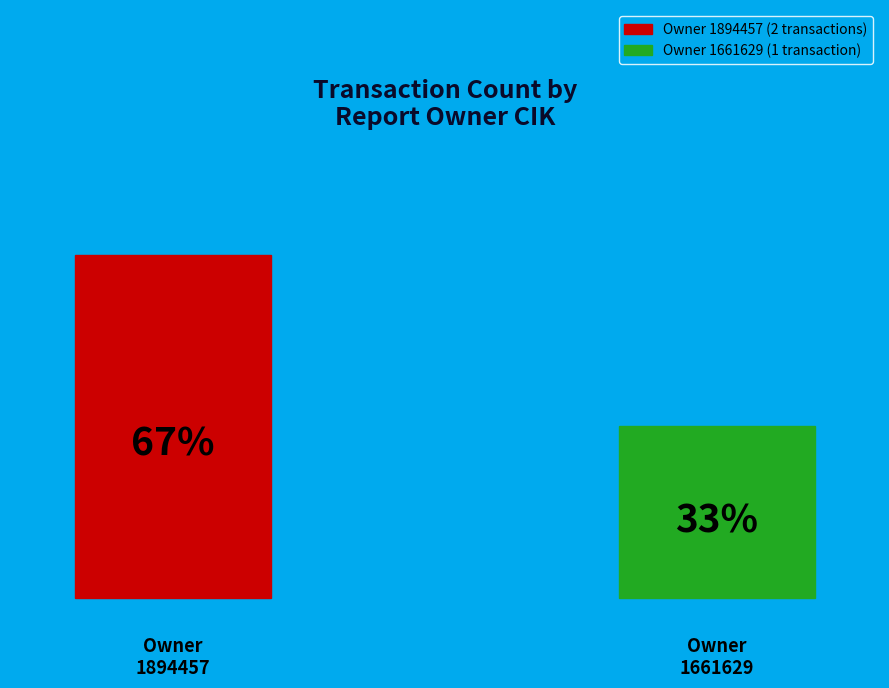

The 1894457 slice represents 37% of the pie. True or false?

False